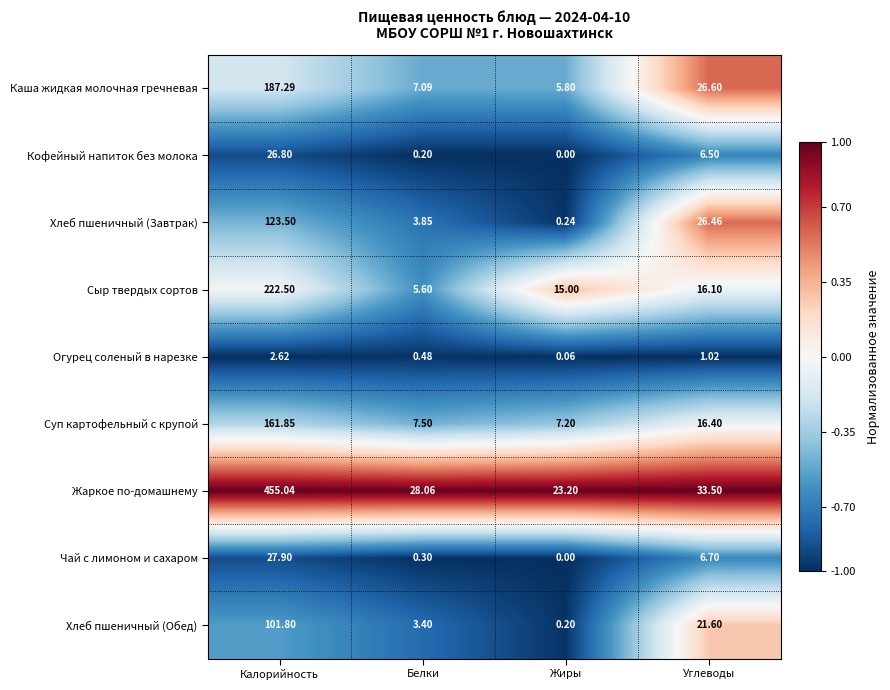

Which label corresponds to the smallest value in the chart?

Жиры